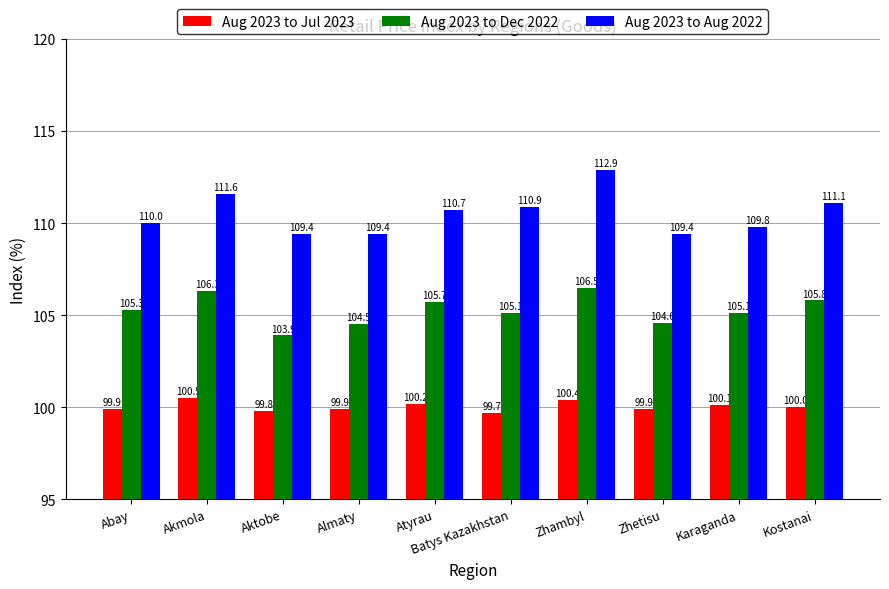

Read the Aug 2023 to Aug 2022 value at Almaty.

109.4